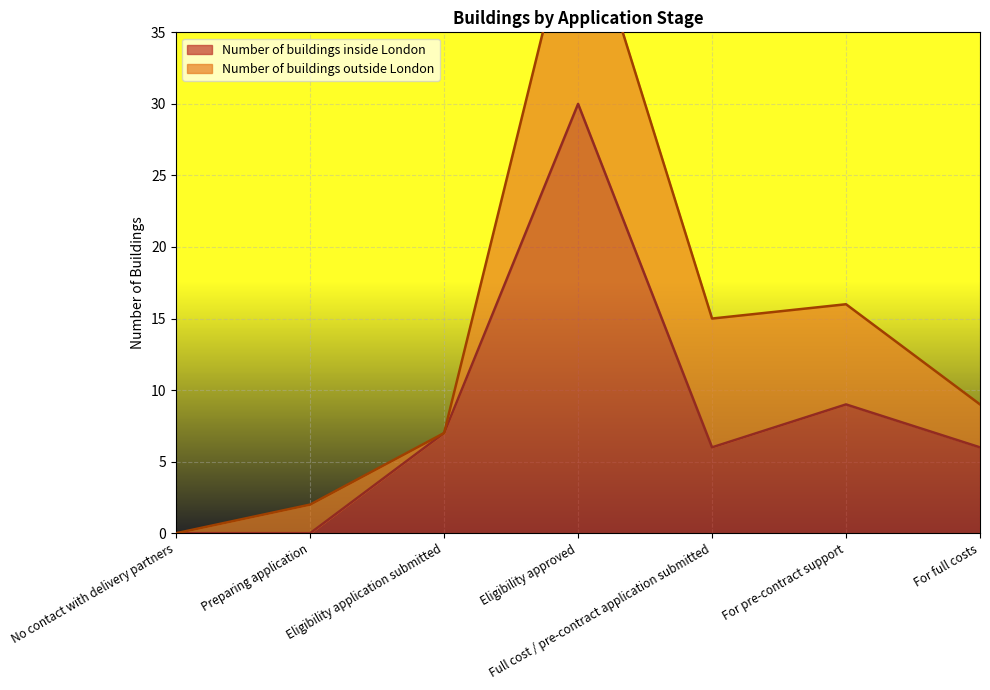

Where is the data nearest to the value 15?

For pre-contract support